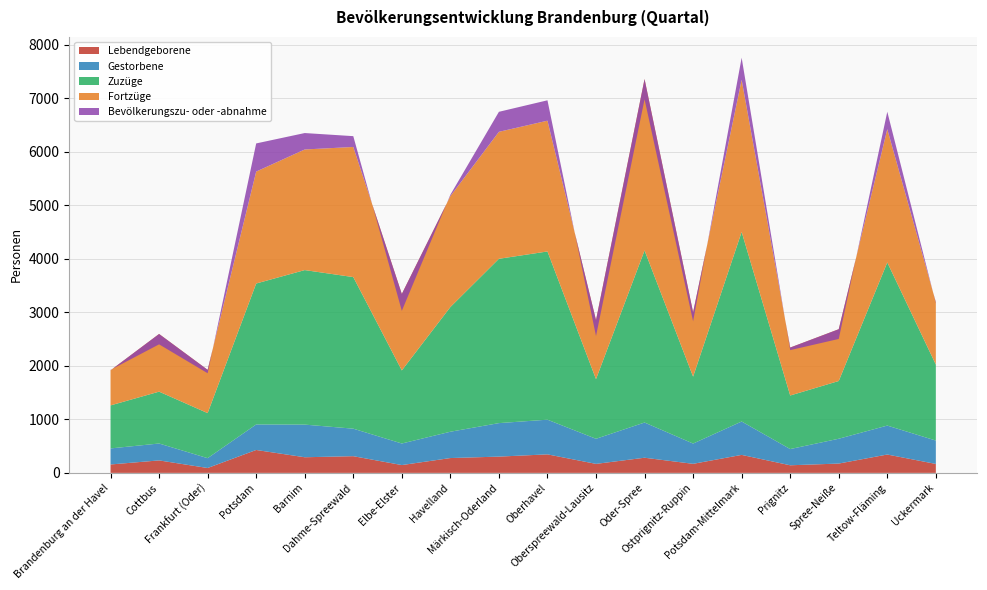

Reading right to left, list all the values displayed in this chart.

Lebendgeborene: 167	343	174	142	336	169	283	168	346	304	277	146	312	292	428	91	233	157
Gestorbene: 437	541	464	303	624	379	658	469	648	626	492	403	514	610	477	184	316	300
Zuzüge: 1420	3049	1079	1001	3543	1251	3216	1115	3144	3071	2330	1366	2833	2888	2634	842	969	804
Fortzüge: 1167	2490	968	896	2843	1202	3203	1103	2444	2373	2073	1429	2432	2254	2092	809	1078	656
Bevölkerungszu- oder -abnahme: -20	326	-182	-48	413	-168	-378	-298	381	374	26	-316	202	307	526	-64	-194	8